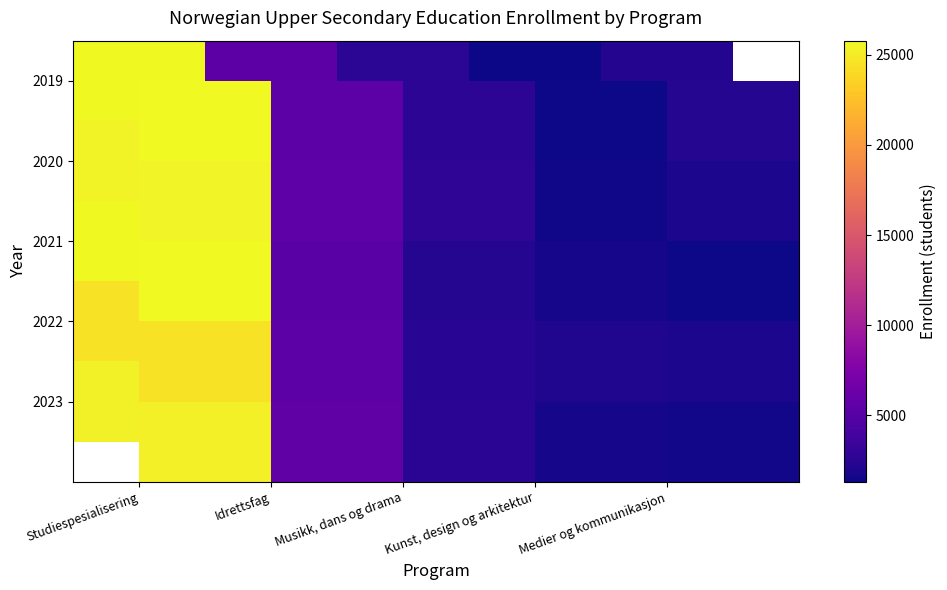

Which series has the largest total across all categories?

2019